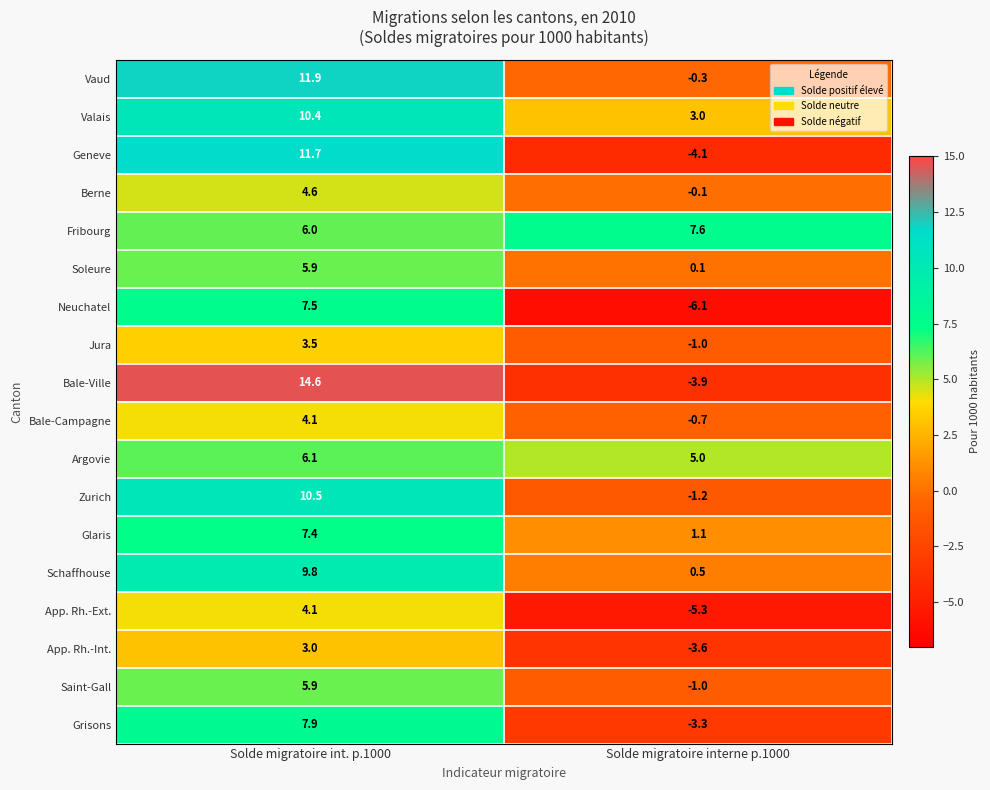

The value of Valais at Solde migratoire int. p.1000 is 3.6. True or false?

False